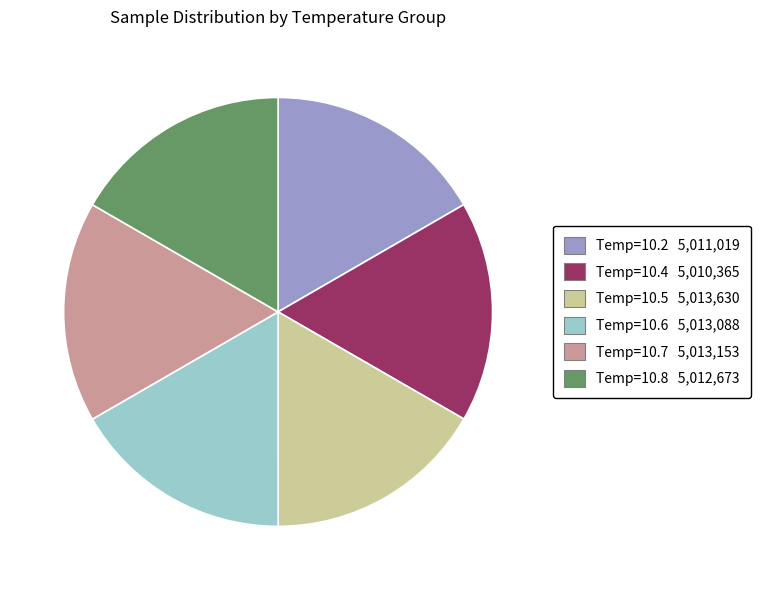

Is there a majority slice in this chart?

No